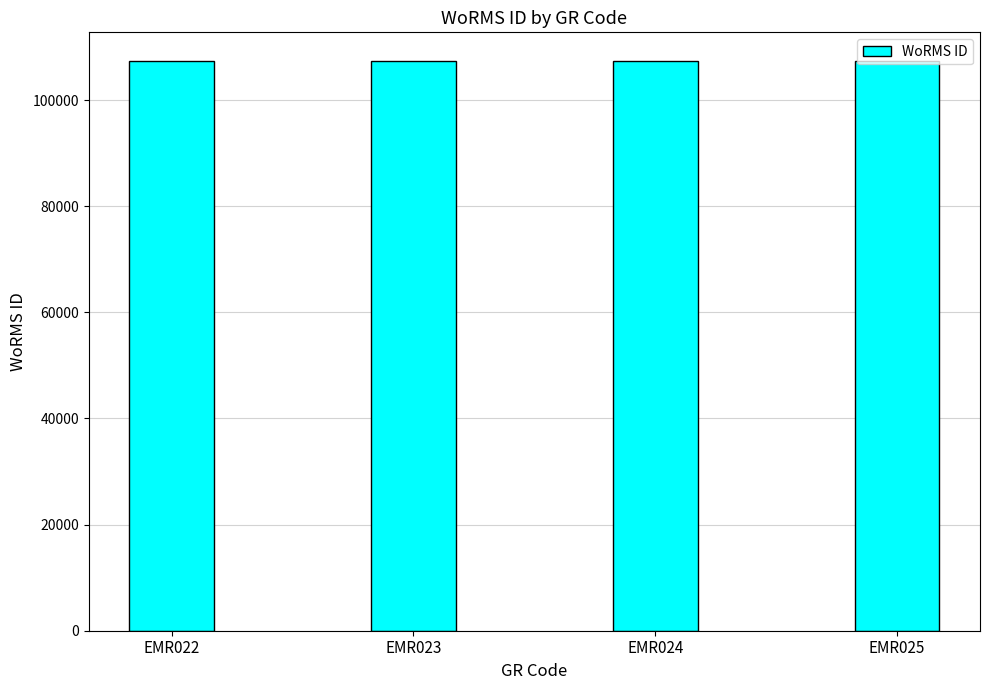

What is the change in value from EMR022 to EMR025?

+7